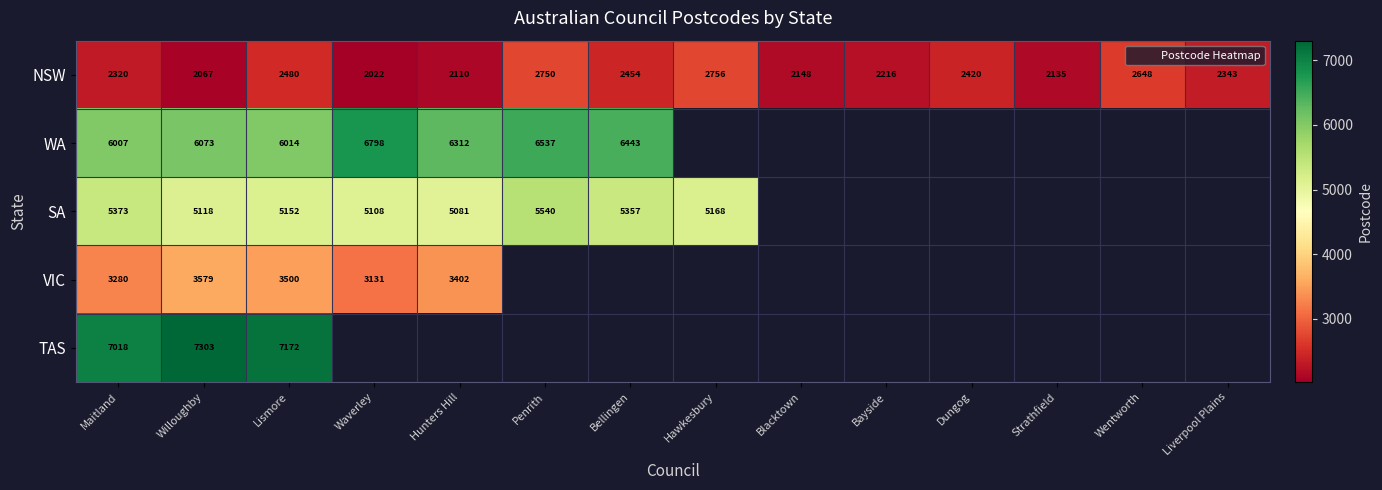

Which series changed the most between Waverley and Liverpool Plains?

NSW